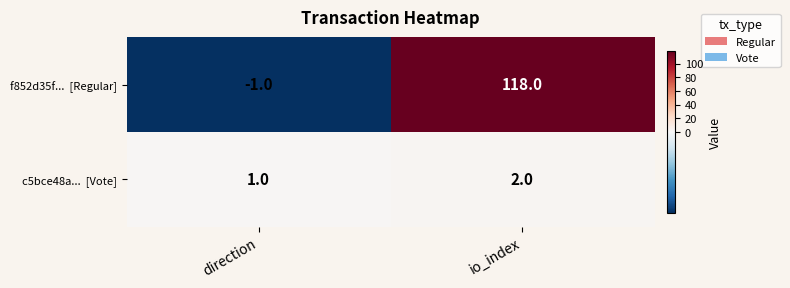

At which category is the sum across all series the highest?

io_index